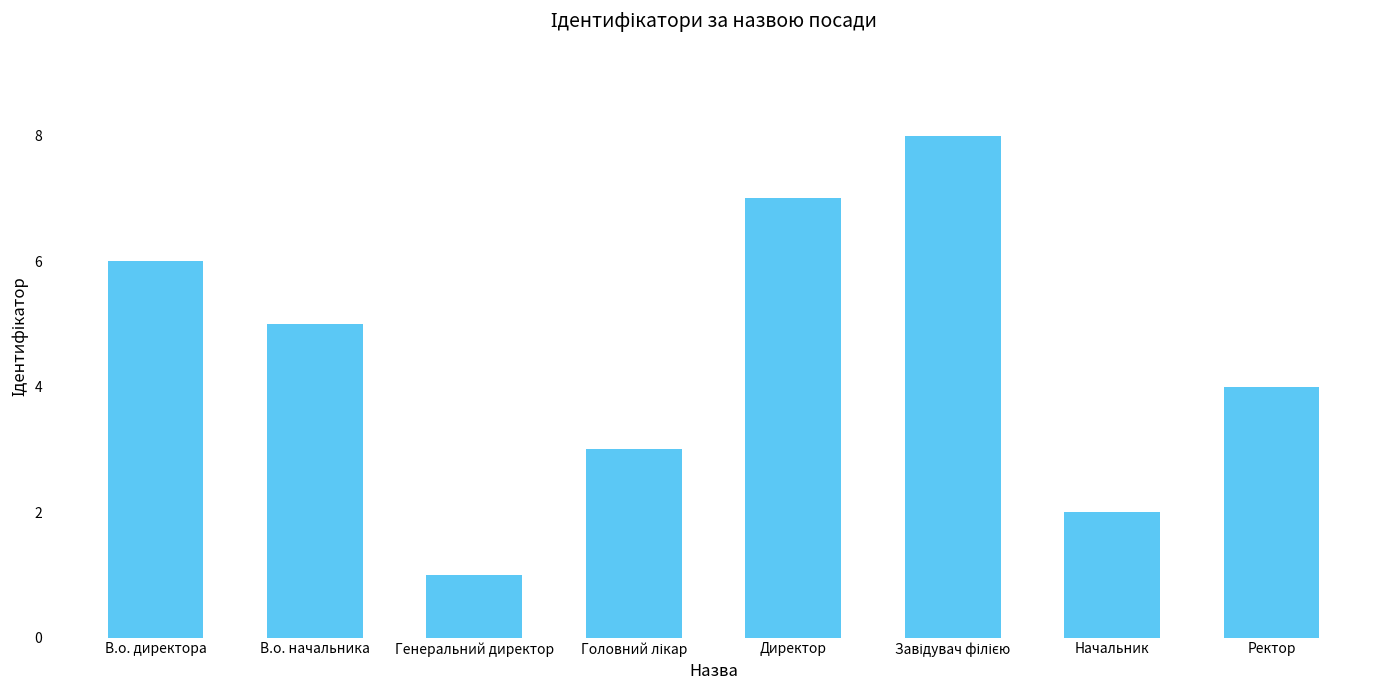

What is the smallest value displayed?

1